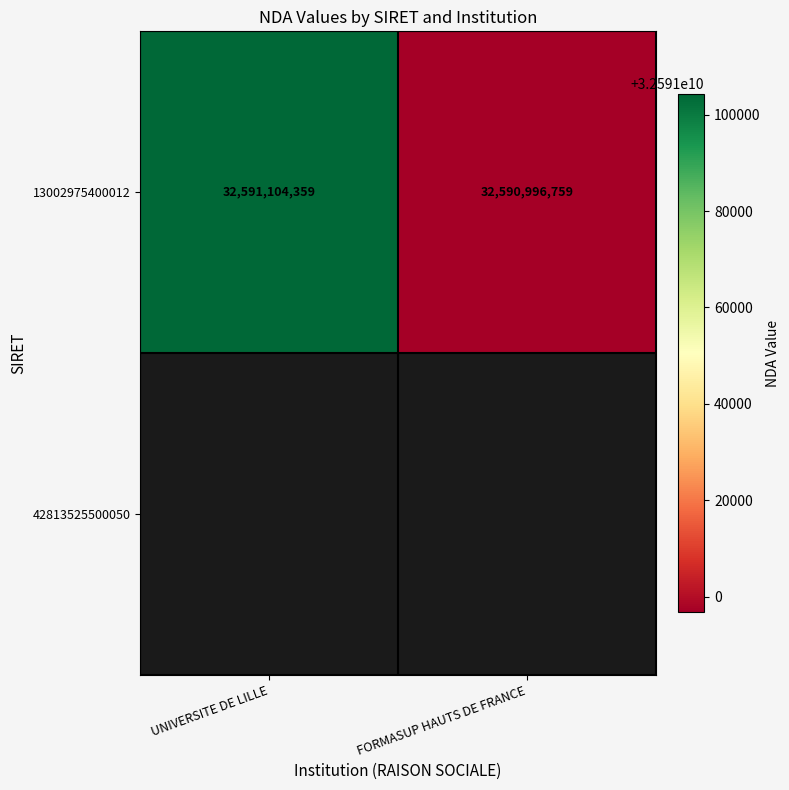

The value at FORMASUP HAUTS DE FRANCE is 45939241939. True or false?

False